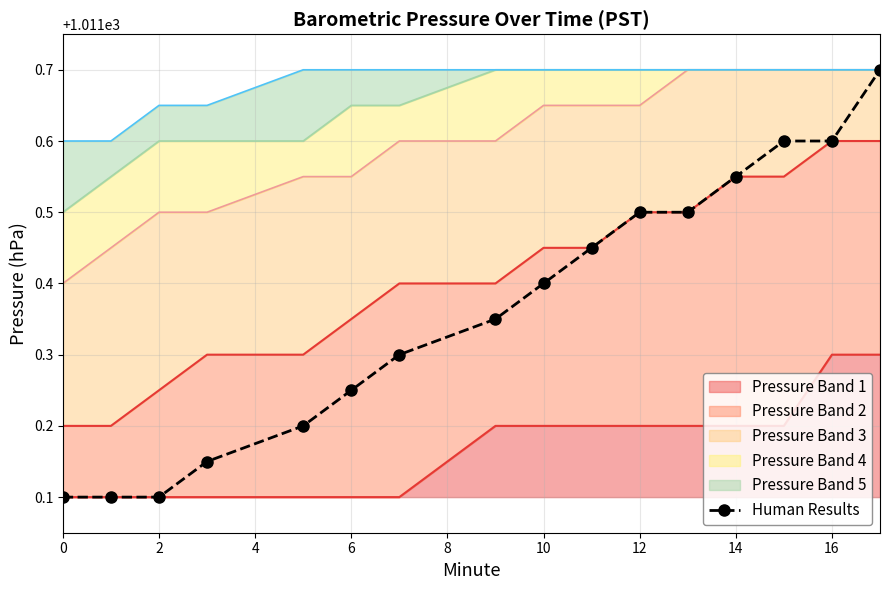

The chart shows a value of 1011.2 at 8. True or false?

True